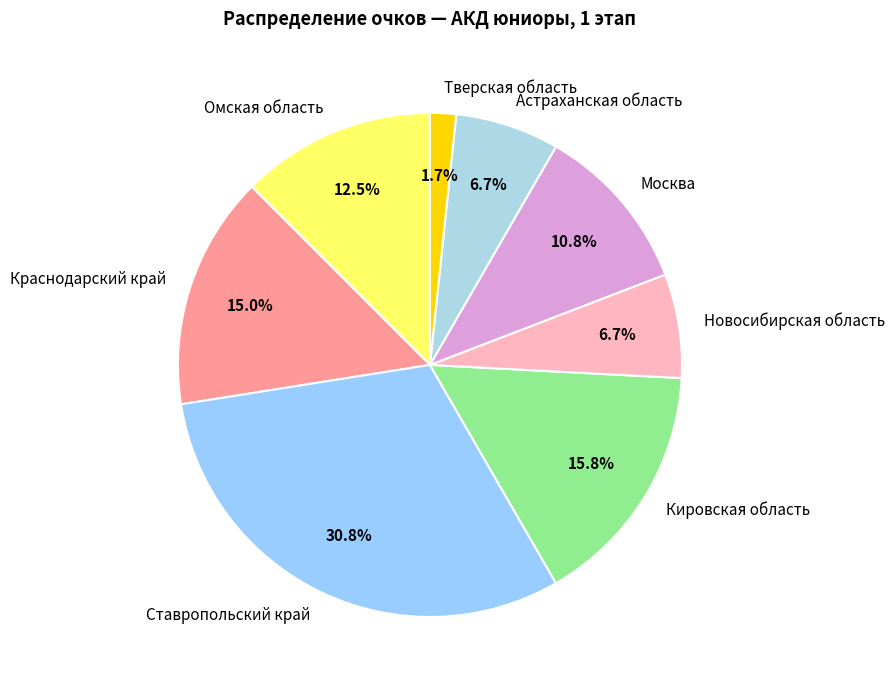

How much of the chart is everything except Москва?

89.2%